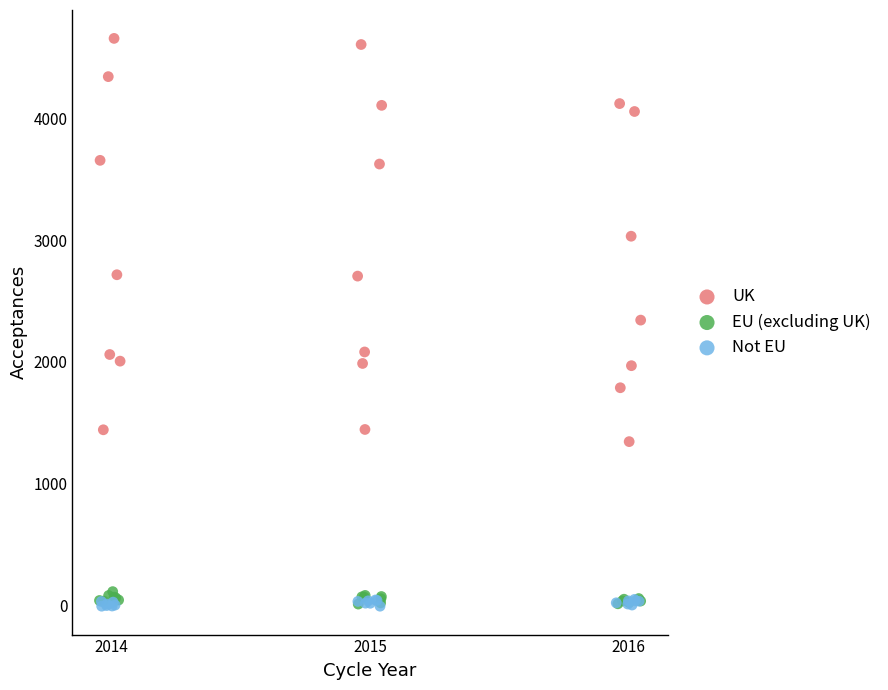

Which series contains the highest Y value?

UK